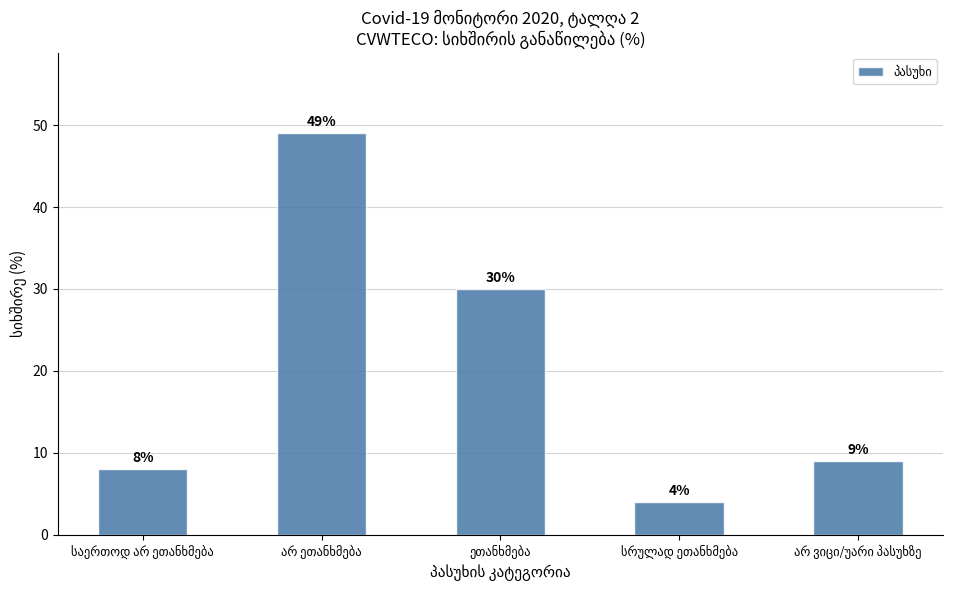

What is the minimum value shown in the chart?

4